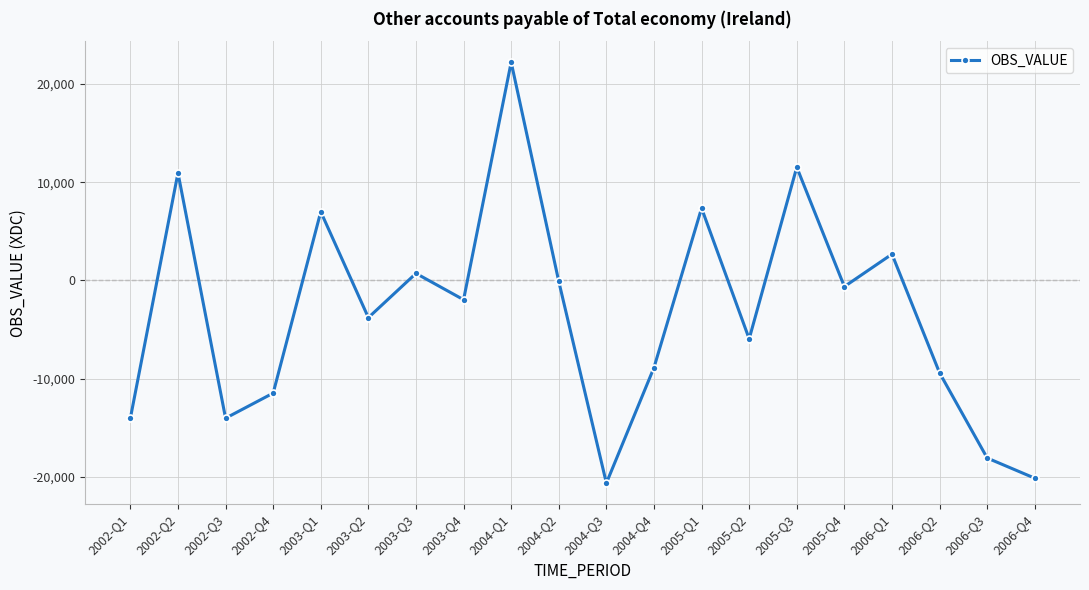

What is the change in value from 2004-Q2 to 2006-Q2?

-9312